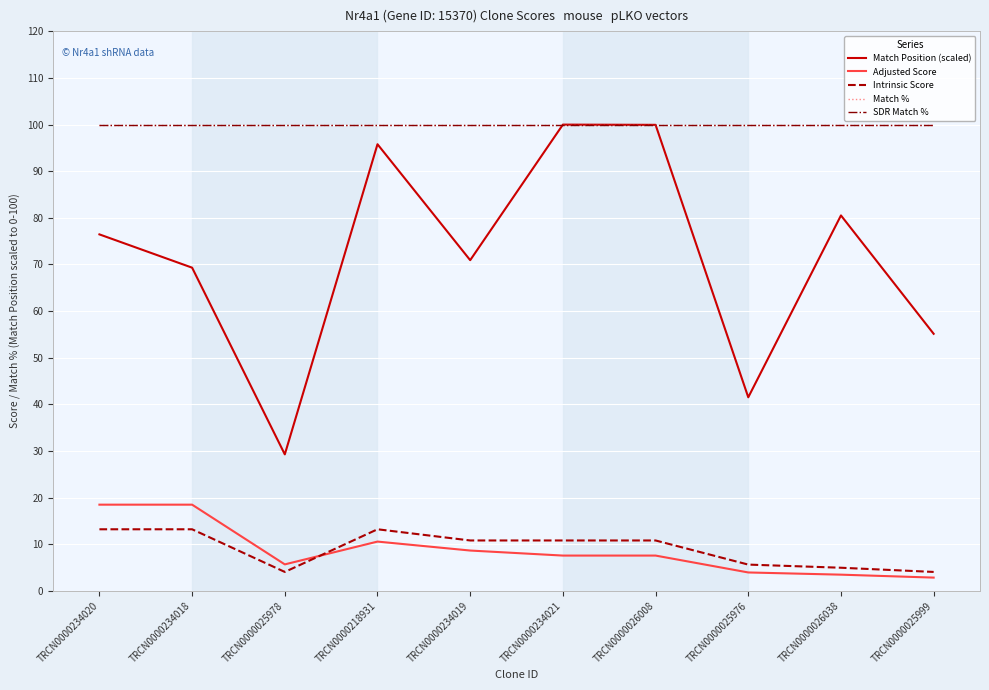

How many lines are shown in the chart?

5